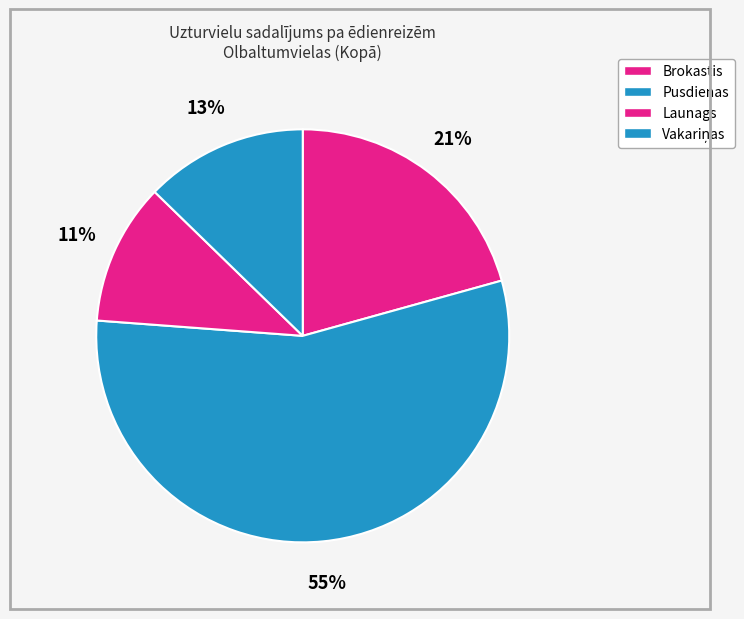

Which slice is the smallest?

Launags